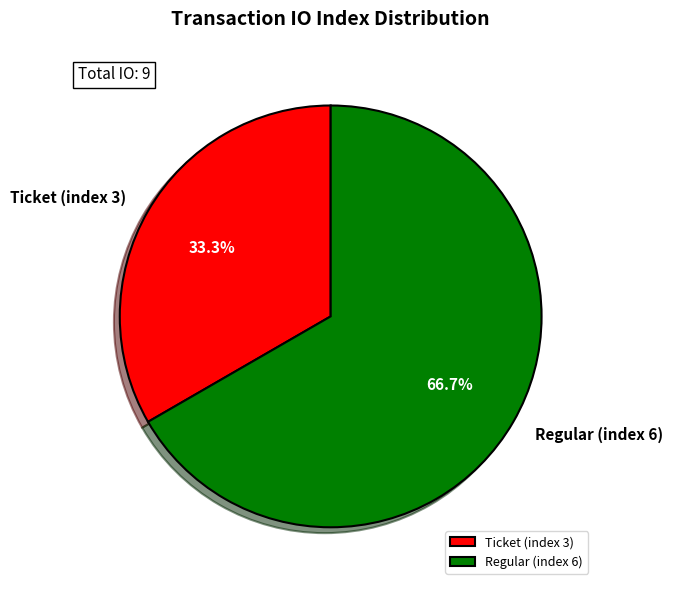

What percentage is the Ticket (index 3) slice, to the nearest percent?

33%